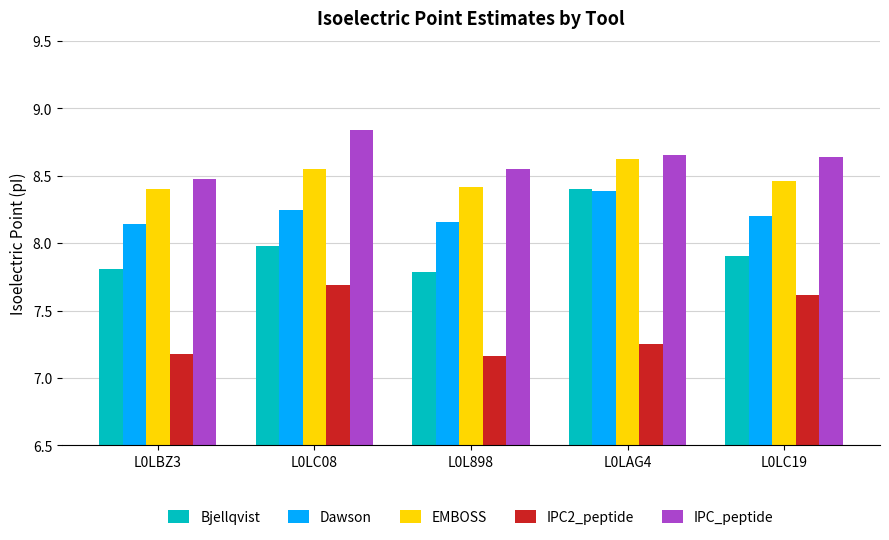

At which category does the chart reach its peak across all series?

L0LC08